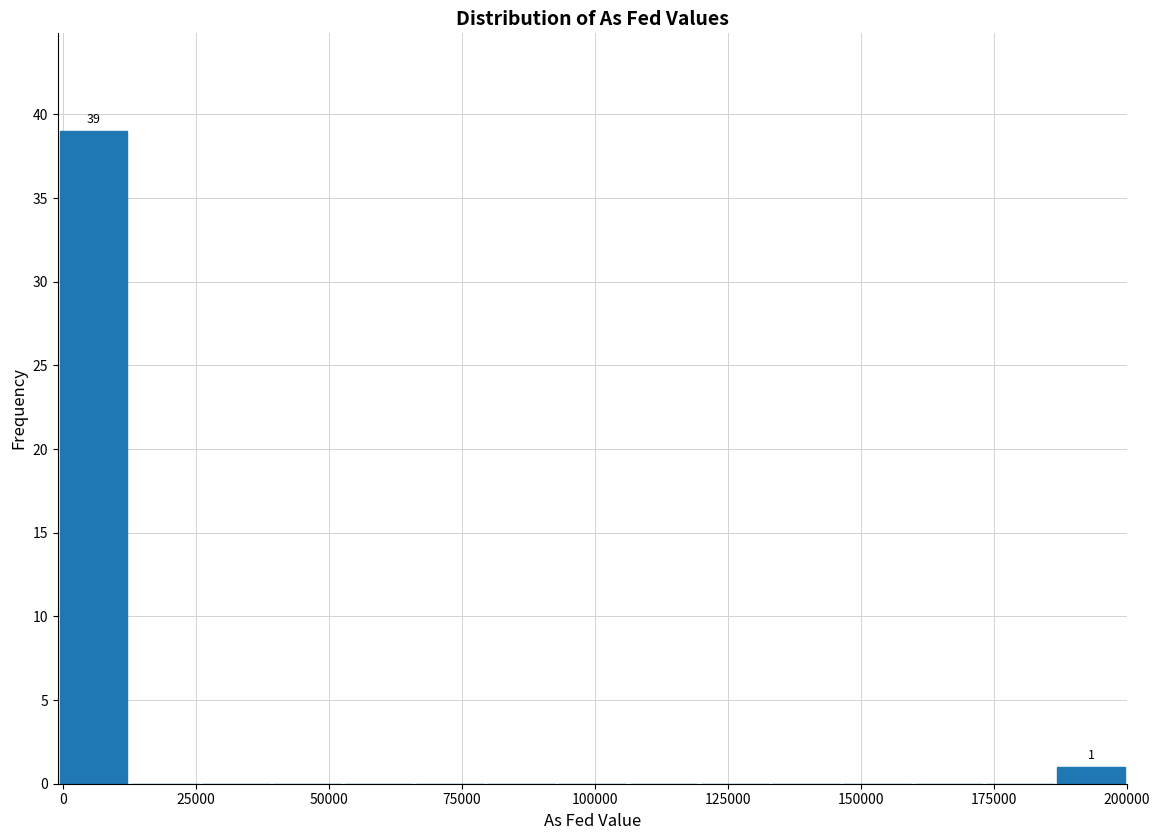

Read against the x-axis, roughly where is the centre of the tallest bar?

5000